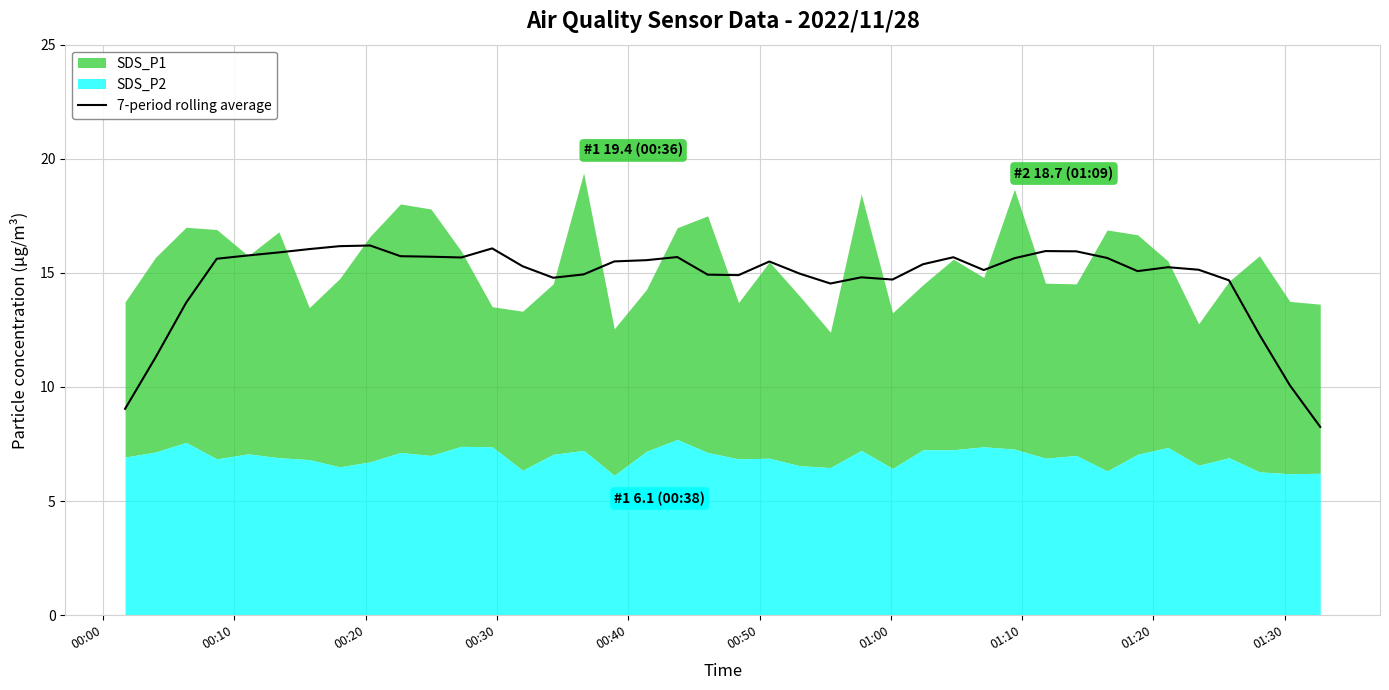

What is the lowest value of the 7-period rolling average series?

8.3